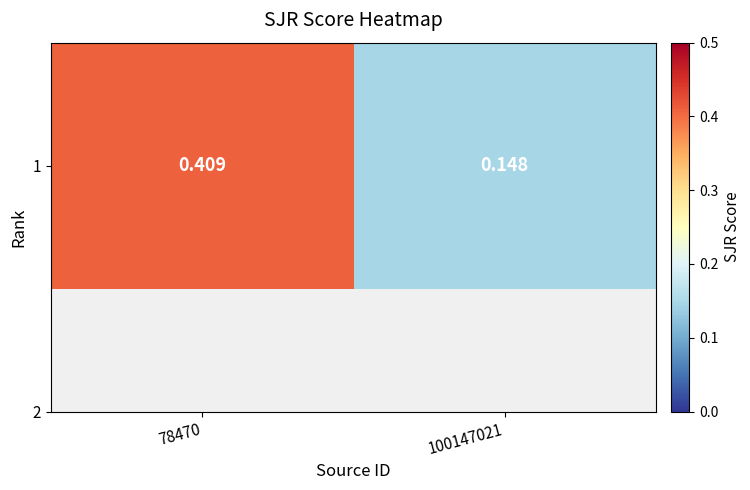

Rank the categories by value from highest to lowest.

78470, 100147021